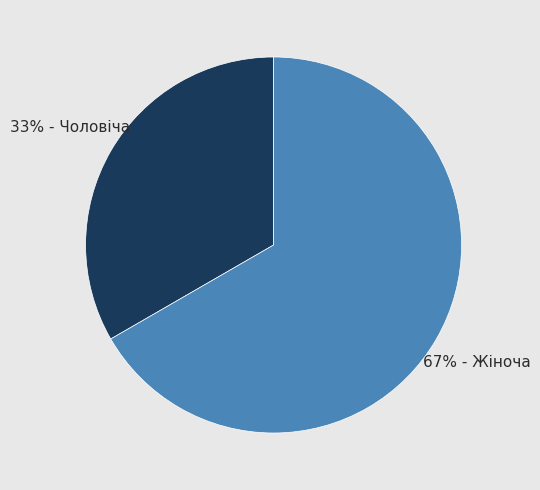

To the nearest percent, what is the average slice percentage?

50%